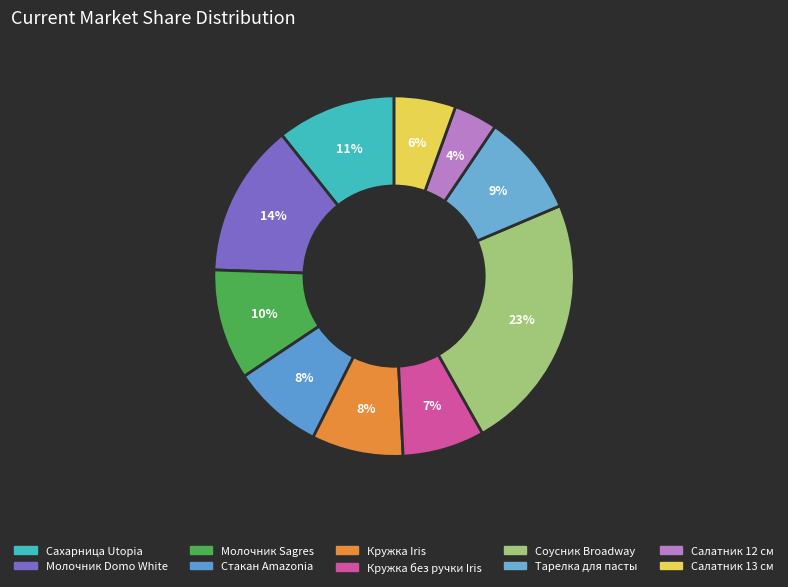

Rank the categories by value from highest to lowest.

Соусник Broadway, Молочник Domo White, Сахарница Utopia, Молочник Sagres, Тарелка для пасты, Стакан Amazonia, Кружка Iris, Кружка без ручки Iris, Салатник 13 см, Салатник 12 см